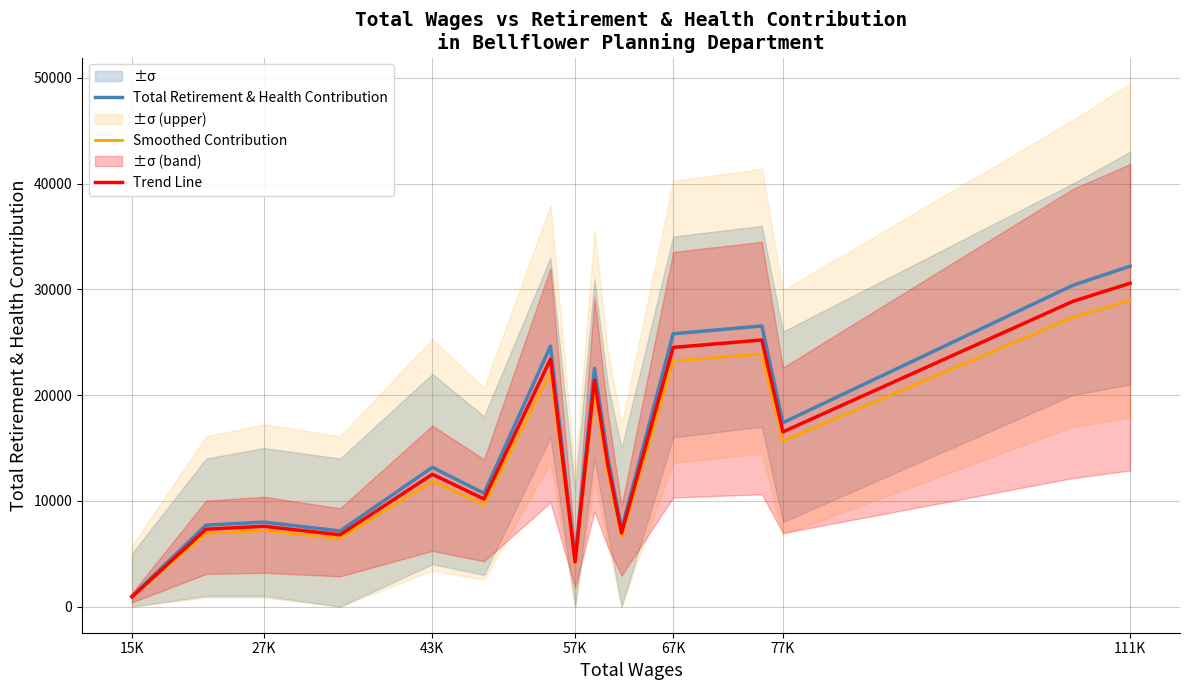

Which category has the lowest value in the Total Retirement & Health Contribution series?

15K